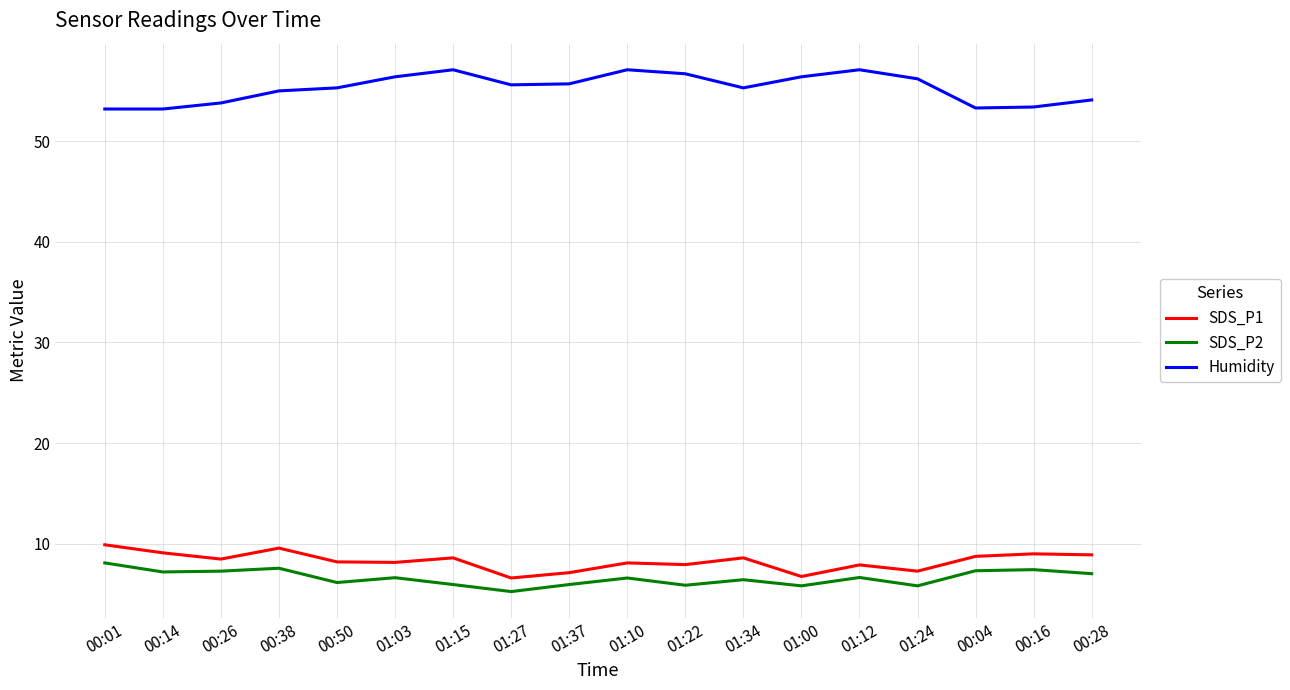

Which category has the lowest value in the SDS_P2 series?

01:27